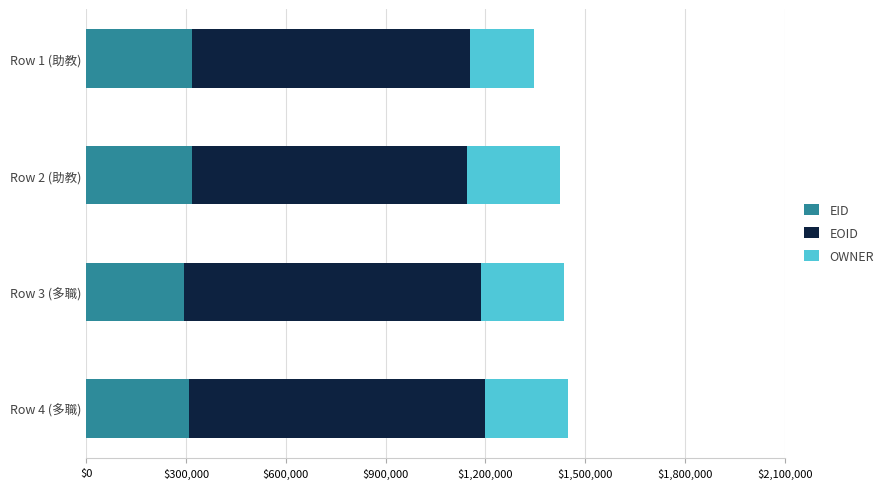

What is the approximate value of EID at Row 2 (助教)?

316912